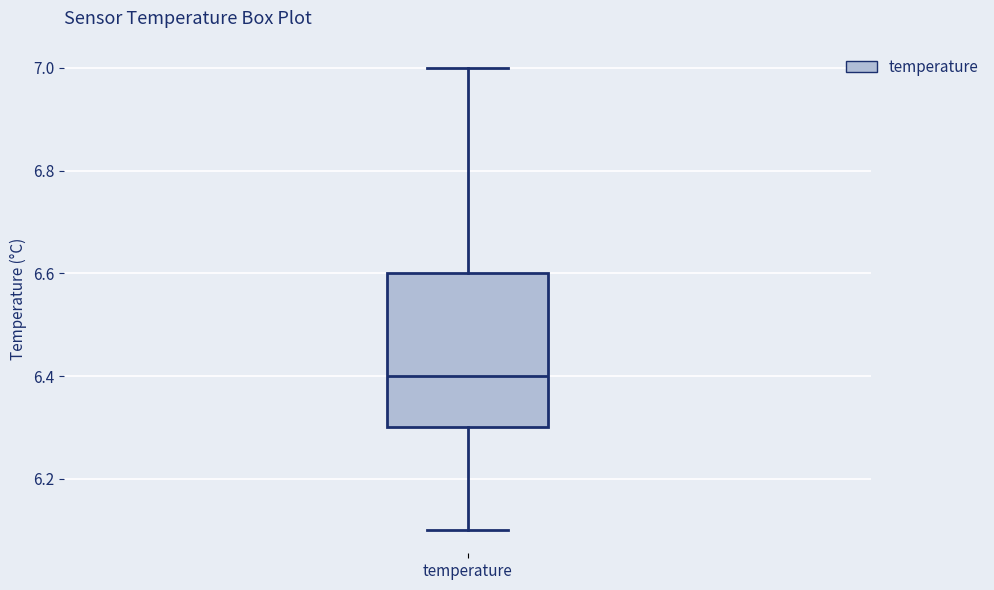

Transcribe this box plot: give where the median line is, the range the box spans, and where the two whiskers end, as read against the y-axis. The values are not printed on the chart, so give them approximately, as read against the axis.

median 6.4, box 6.3 to 6.6, whiskers 6.1 to 7.0